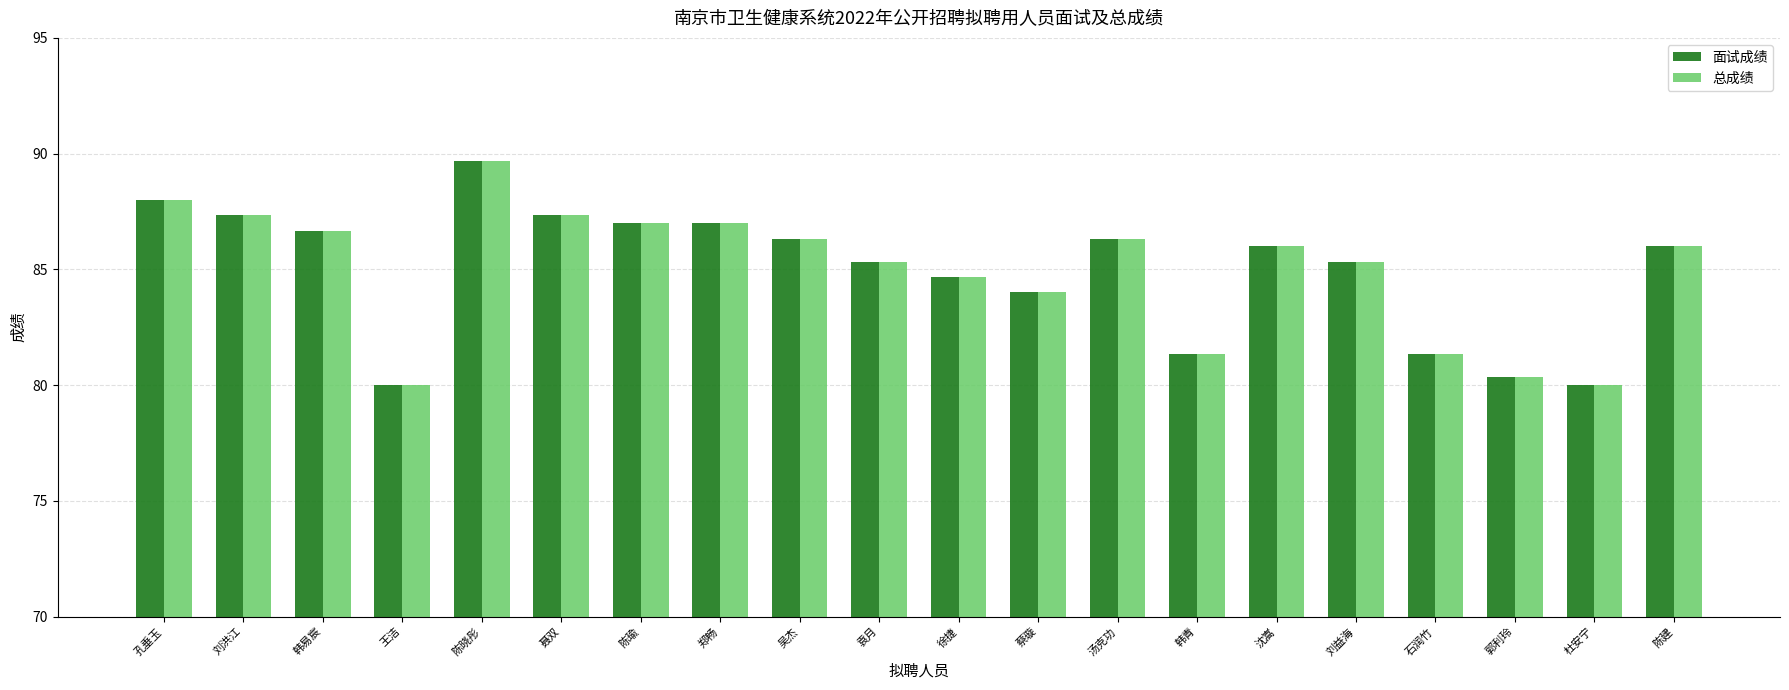

What is the difference between the maximum and minimum values in the 面试成绩 series?

9.7